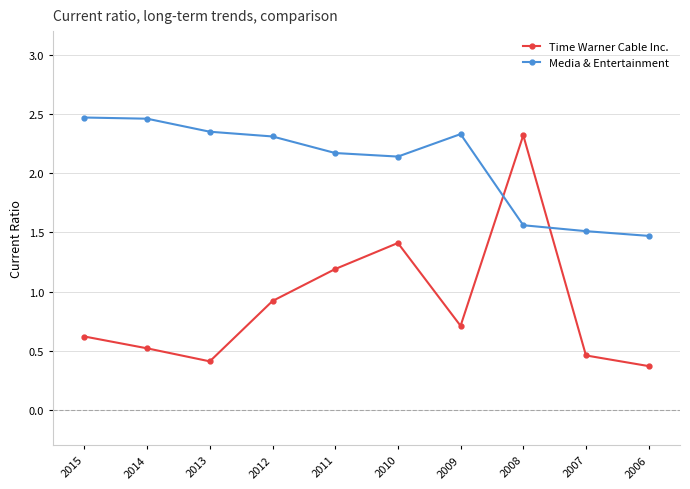

What is the sum of all Media & Entertainment values?

20.8